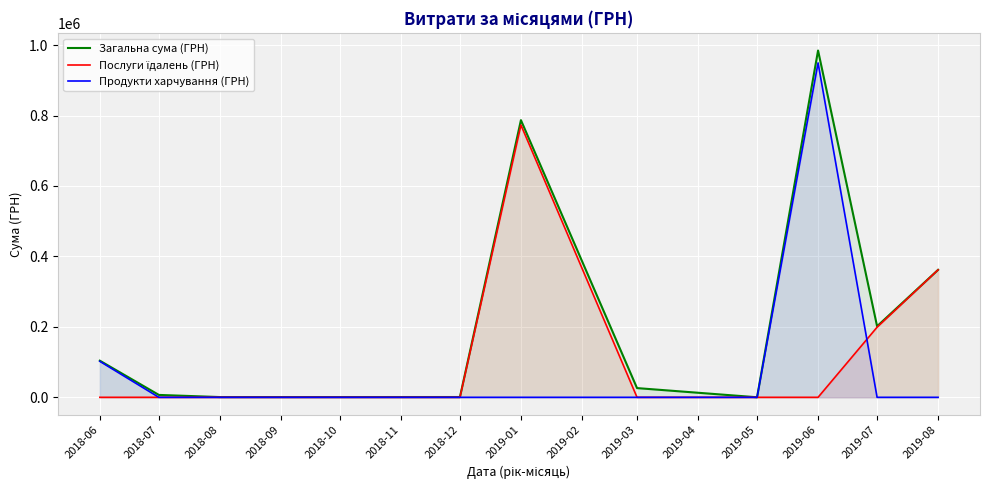

The value of Загальна сума (ГРН) at 2018-07 is 8862.5. True or false?

False